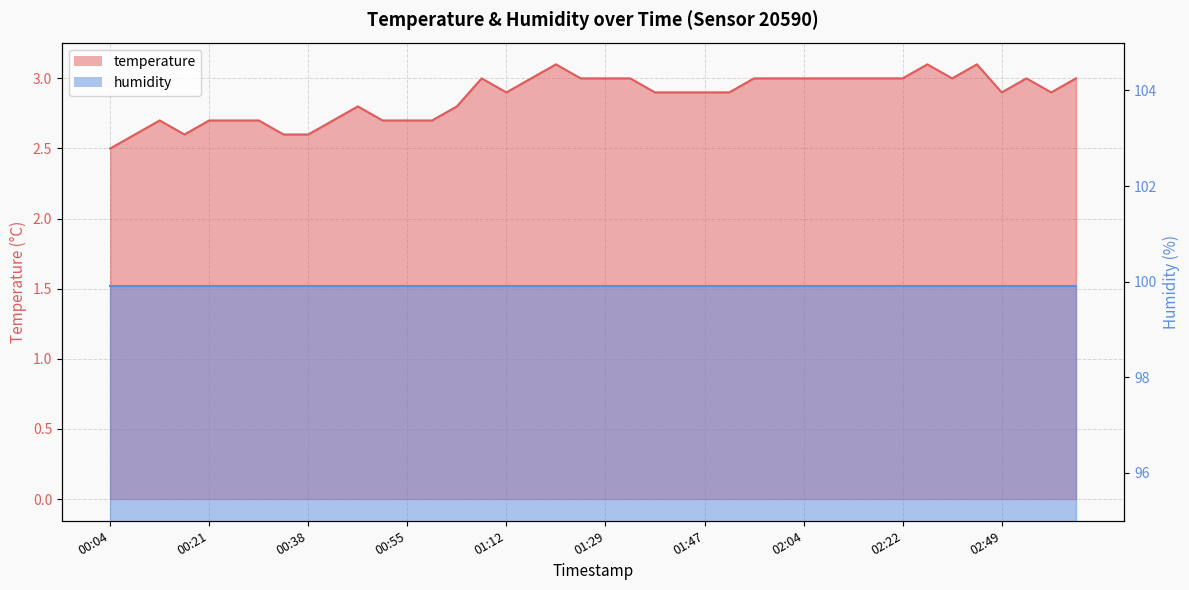

How many values are between 2 and 3?

37